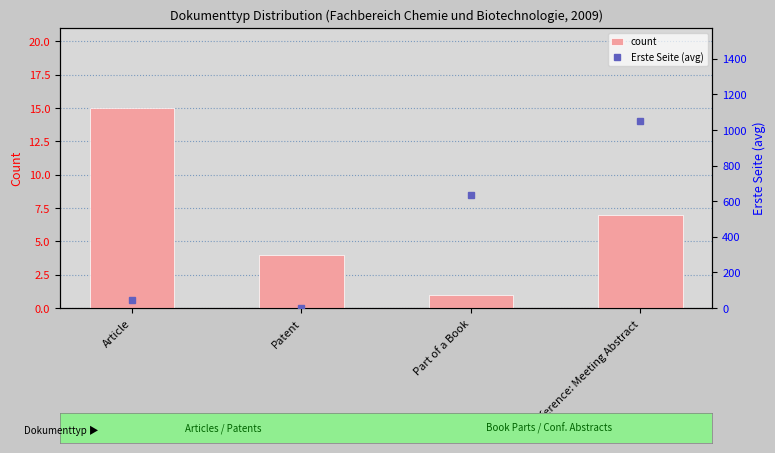

What is the average value of the count series?

6.8